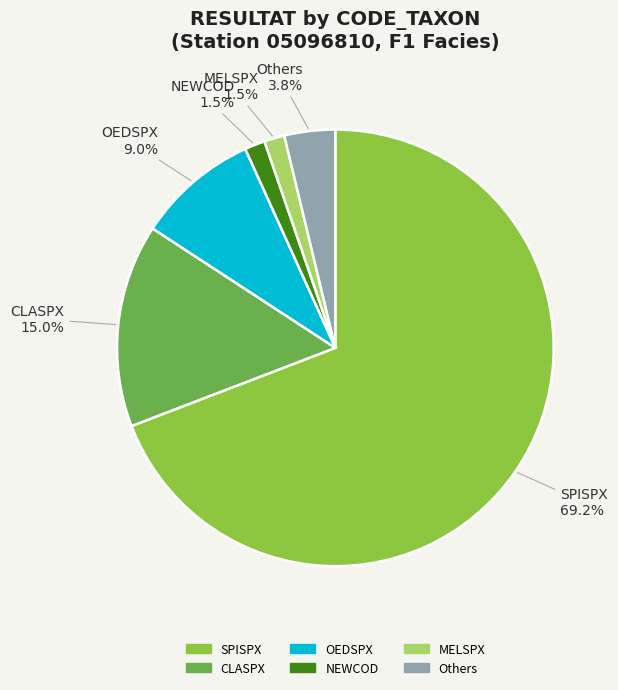

How many segments does this pie chart have?

6